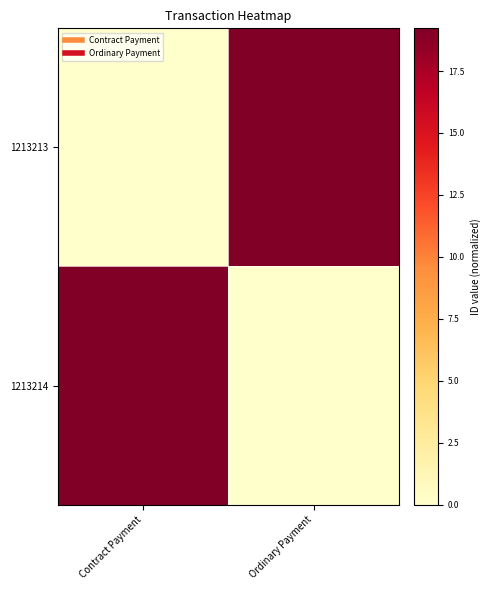

At Ordinary Payment, list the series in order from smallest to largest.

1213214, 1213213